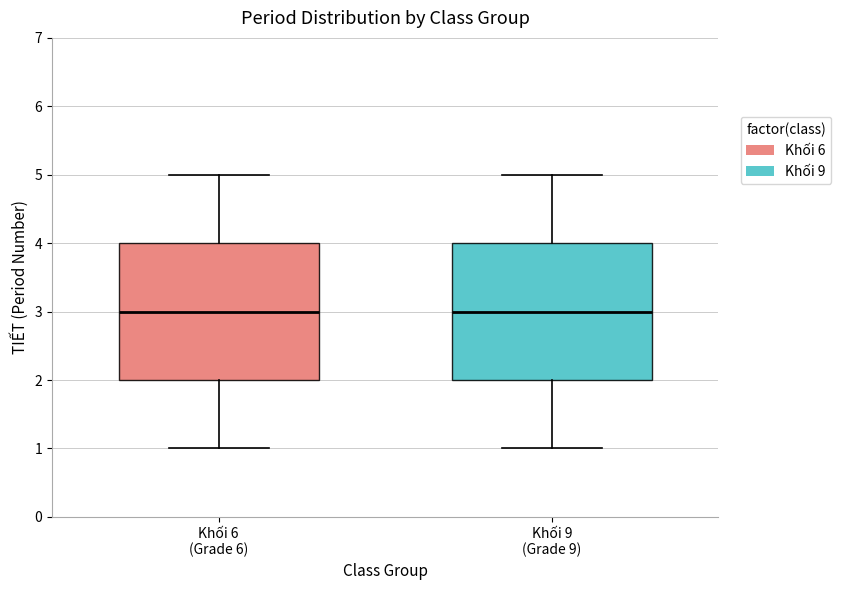

Reading left to right, transcribe this box plot: for each box, give where its median line is, the range the box spans, and where its two whiskers end, as read against the y-axis. The values are not printed on the chart, so give them approximately, as read against the axis.

Khối 6 (Grade 6): median 3, box 2 to 4, whiskers 1 to 5
Khối 9 (Grade 9): median 3, box 2 to 4, whiskers 1 to 5